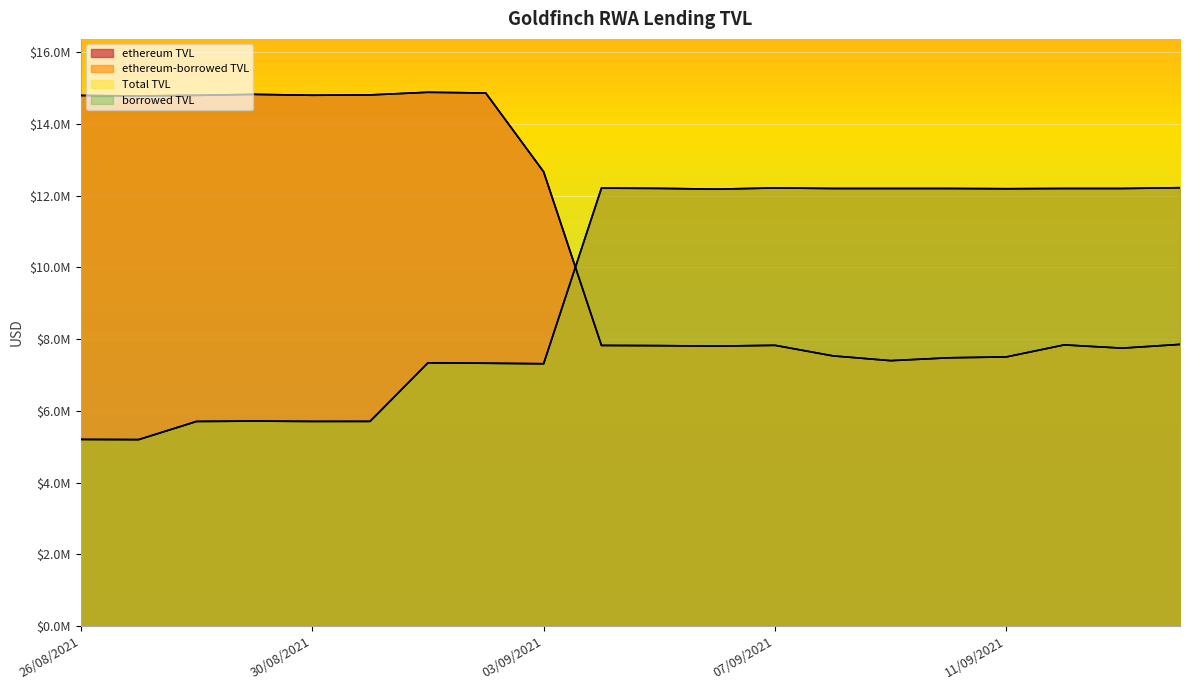

What is the sum of all Total TVL values?

215897049.3